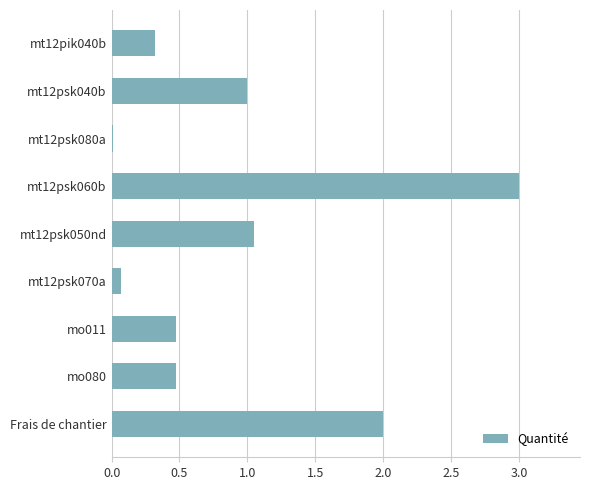

Between mt12psk060b and mt12psk070a, which is larger?

mt12psk060b